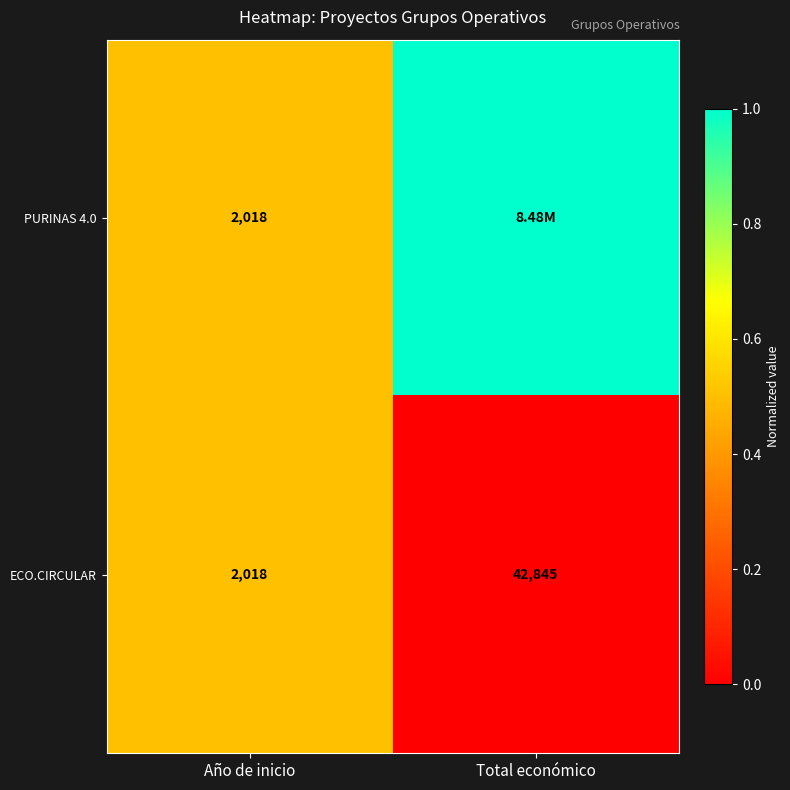

What is the sum of the ECO.CIRCULAR values at Año de inicio and Total económico?

44863